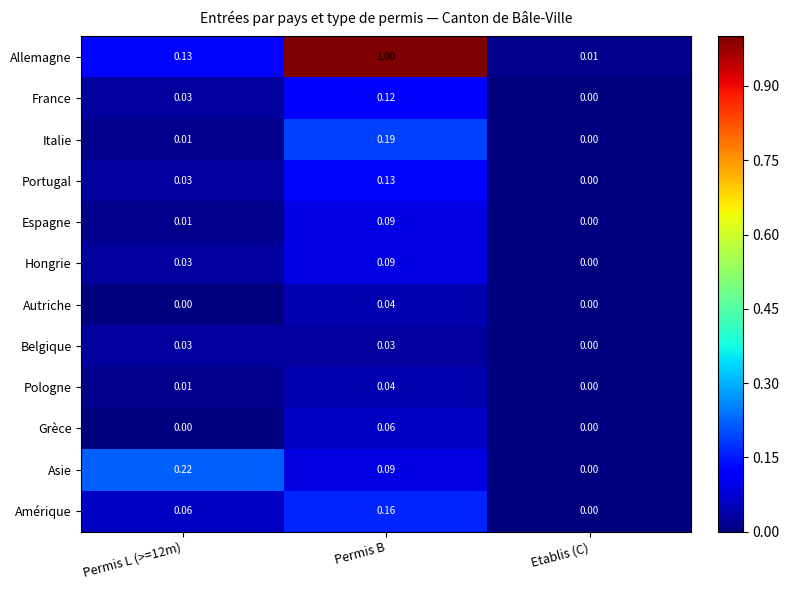

Where is France nearest to the value 0?

Etablis (C)